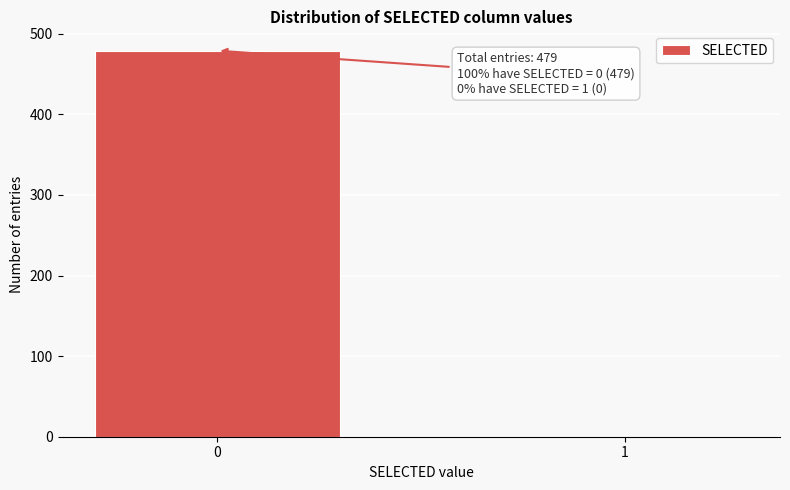

Reading left to right, list all the values displayed in this chart.

0=479	1=0